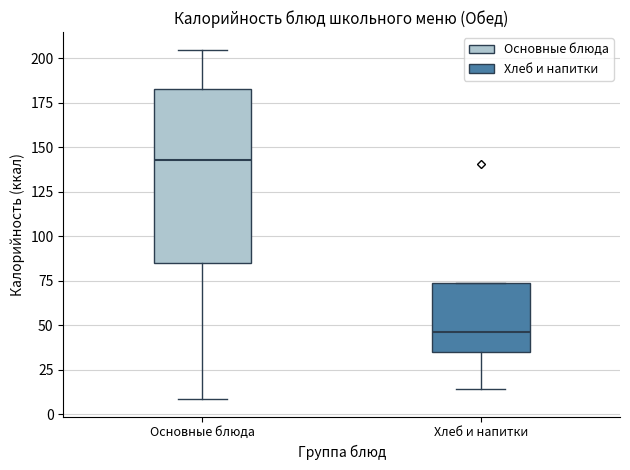

Which box's median line is the highest?

Основные блюда